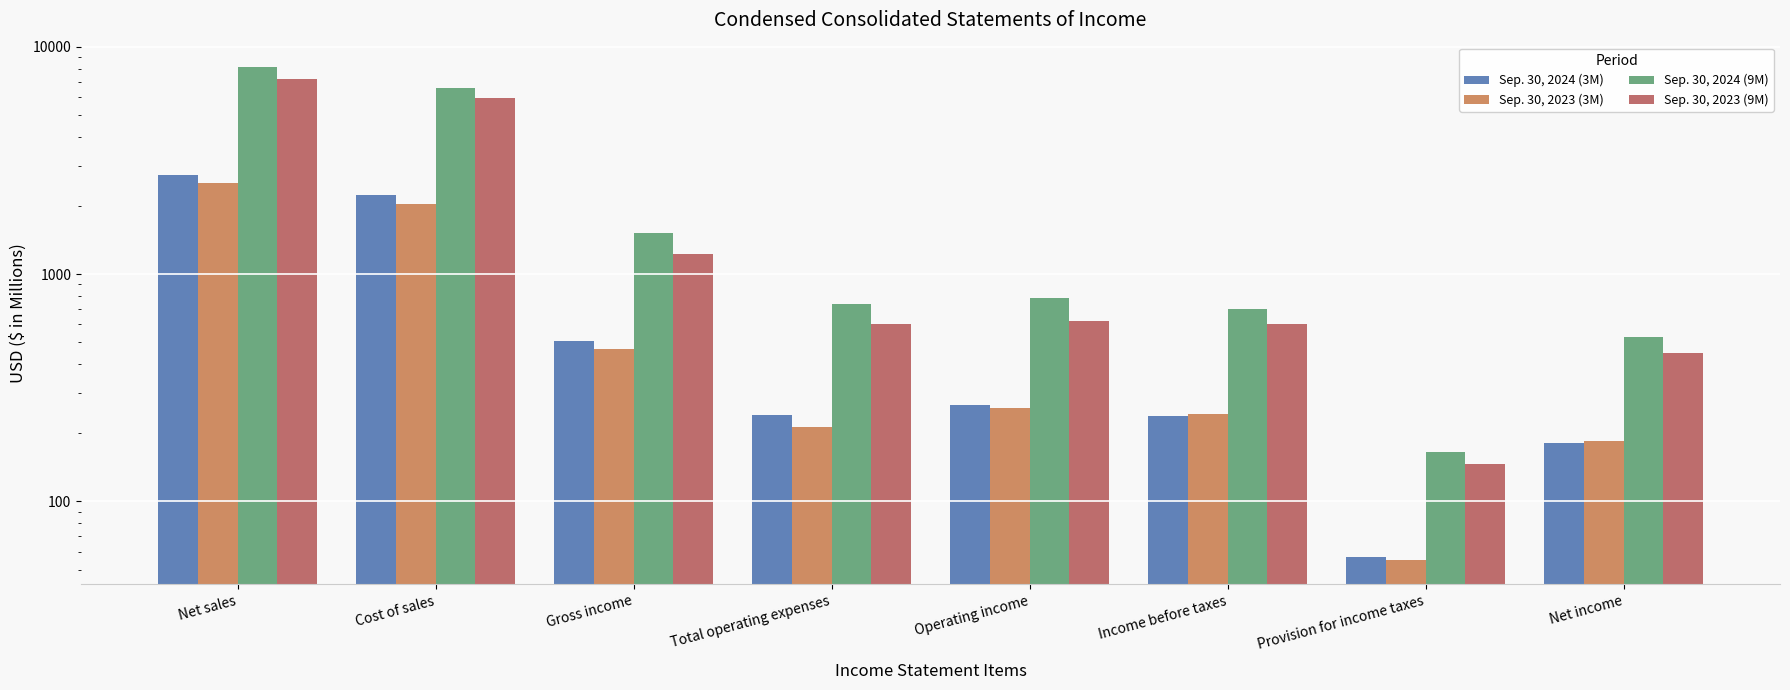

True or false: Sep. 30, 2024 (9M) has a value of 6610.0 at Cost of sales.

True